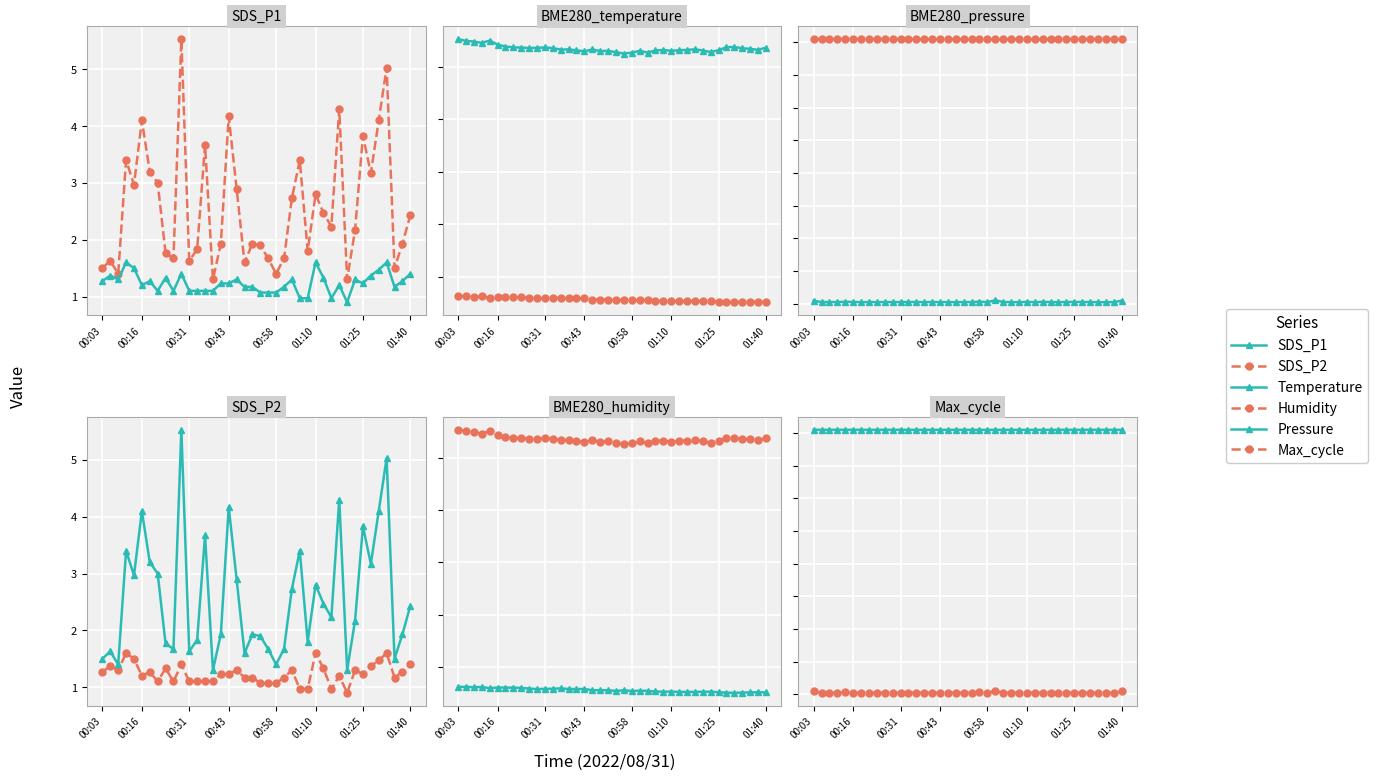

True or false: Humidity and SDS_P1 intersect in this chart.

False